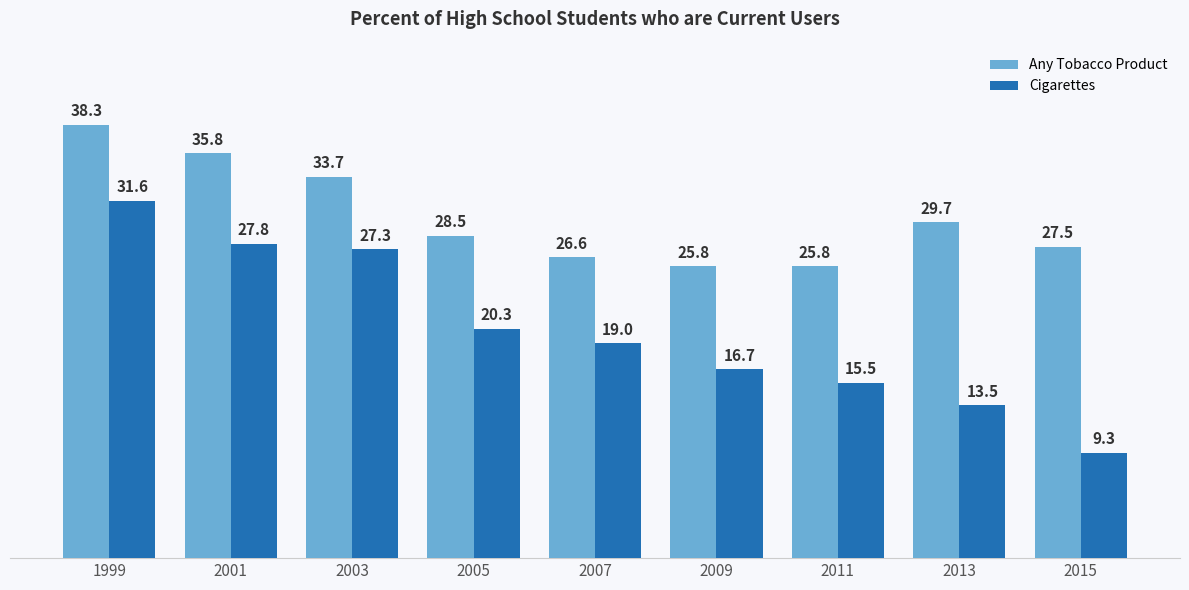

List the series in order of their peak value, lowest first.

Cigarettes, Any Tobacco Product